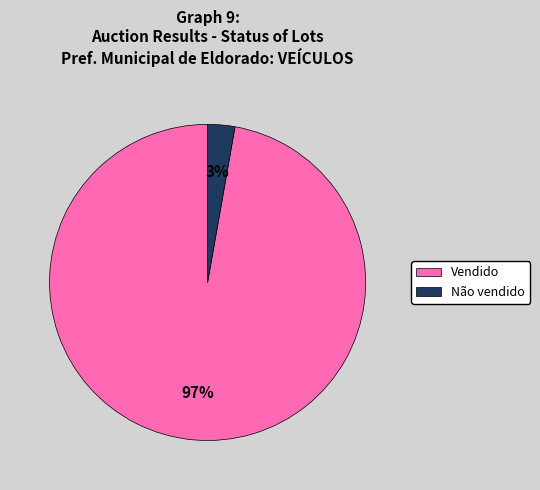

To the nearest percent, what is the combined percentage of Vendido and Não vendido?

100%